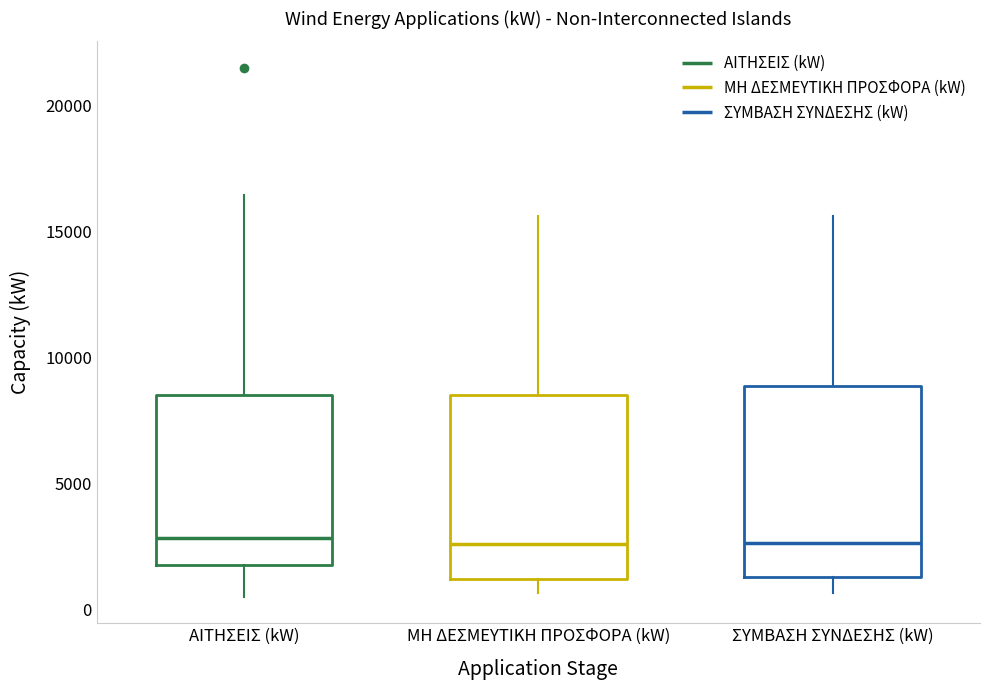

Reading left to right, read every box against the y-axis: the position of its median line, the range the box covers, and the ends of its whiskers. The values are not printed on the chart, so give them approximately, as read against the axis.

ΑΙΤΗΣΕΙΣ (kW): median 3000, box 1500 to 8500, whiskers 500 to 16500
ΜΗ ΔΕΣΜΕΥΤΙΚΗ ΠΡΟΣΦΟΡΑ (kW): median 2500, box 1000 to 8500, whiskers 500 to 15500
ΣΥΜΒΑΣΗ ΣΥΝΔΕΣΗΣ (kW): median 2500, box 1500 to 9000, whiskers 500 to 15500